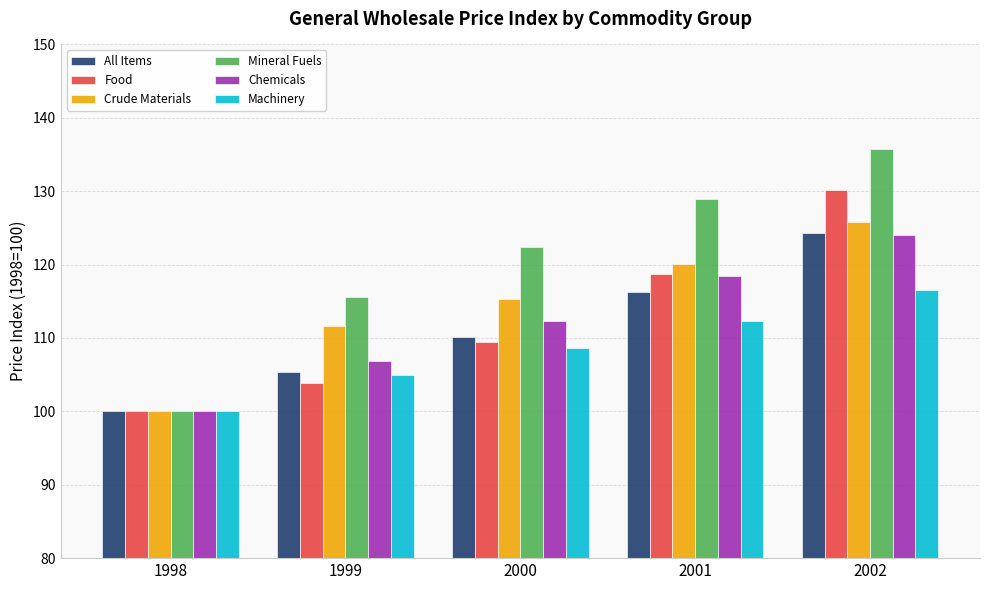

Reading right to left, list all the values displayed in this chart.

All Items: 2002=124.3	2001=116.2	2000=110.1	1999=105.4	1998=100.0
Food: 2002=130.2	2001=118.7	2000=109.5	1999=103.8	1998=100.0
Crude Materials: 2002=125.8	2001=120.1	2000=115.3	1999=111.6	1998=100.0
Mineral Fuels: 2002=135.7	2001=128.9	2000=122.4	1999=115.6	1998=100.0
Chemicals: 2002=124.1	2001=118.4	2000=112.3	1999=106.8	1998=100.0
Machinery: 2002=116.5	2001=112.3	2000=108.7	1999=105.0	1998=100.0